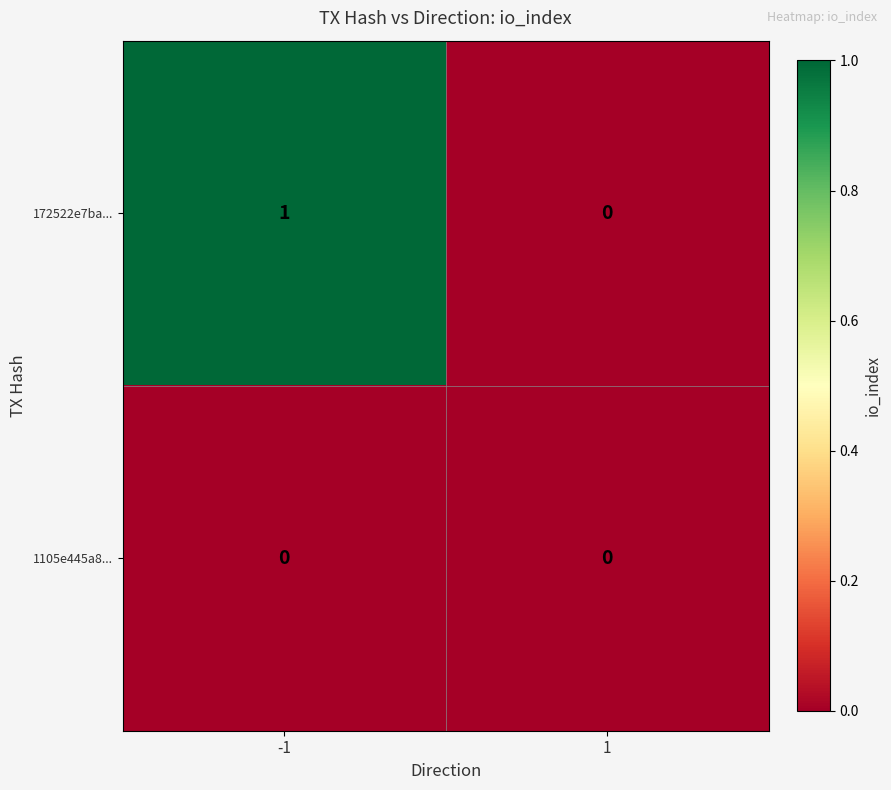

The 172522e7ba... series shows 0 at -1. True or false?

False